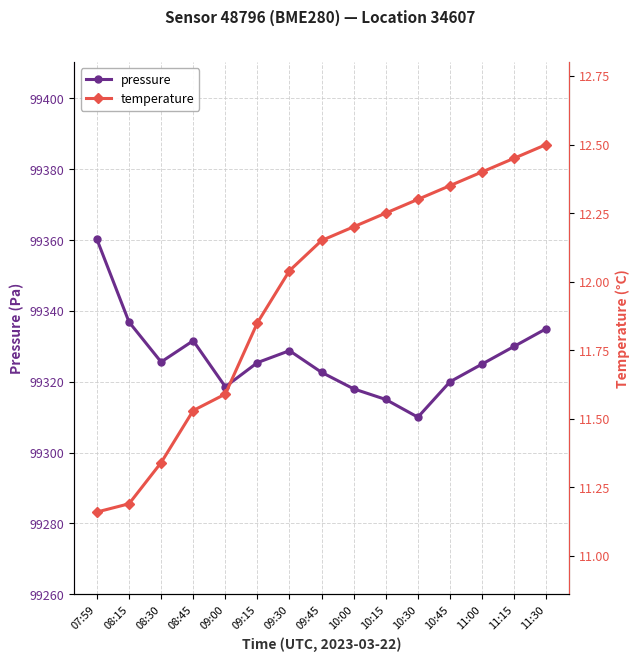

How many lines are shown in the chart?

2